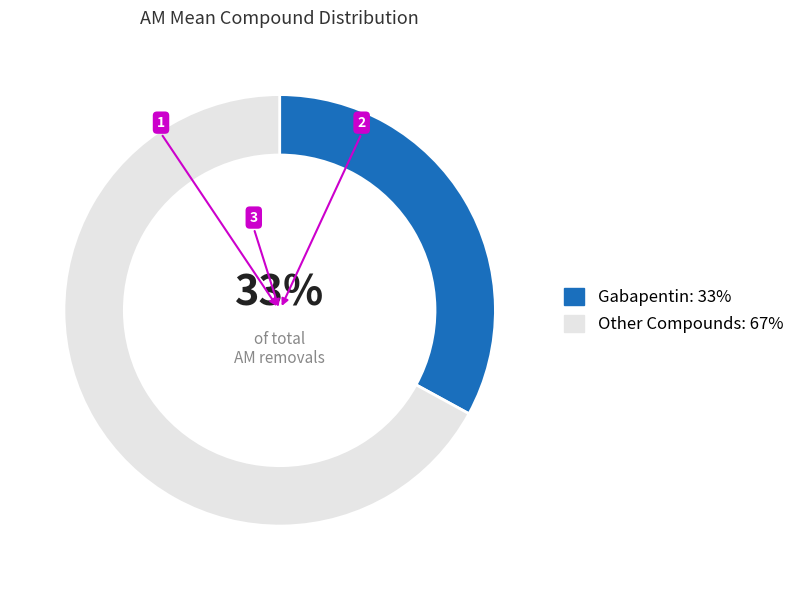

Which has a higher value, Other Compounds: 67% or Gabapentin: 33%?

Other Compounds: 67%